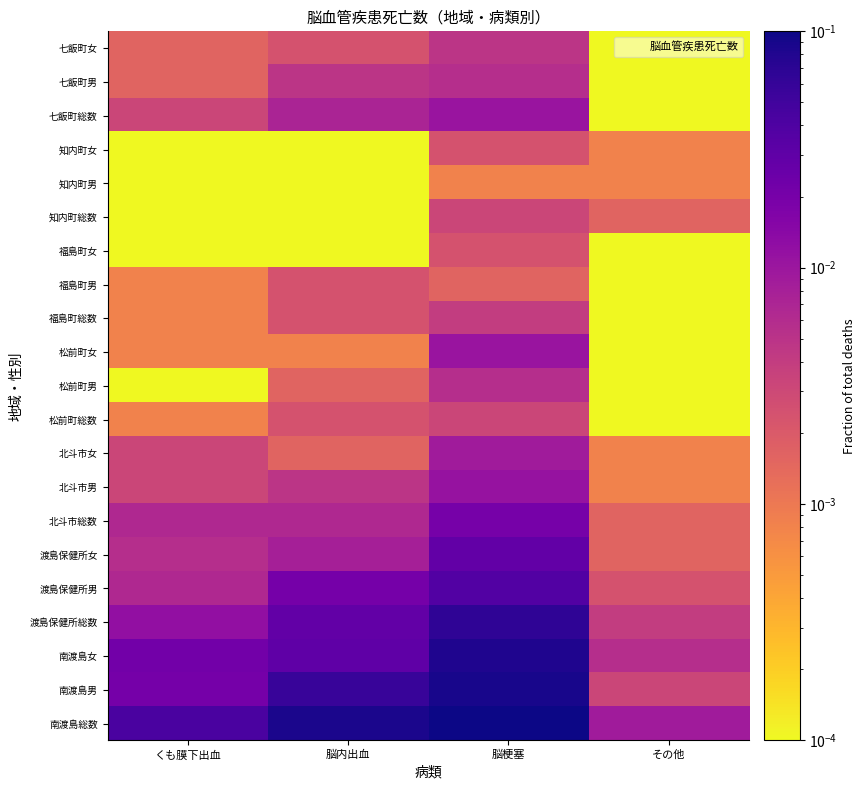

What is the total value across all series at 脳梗塞?

0.6